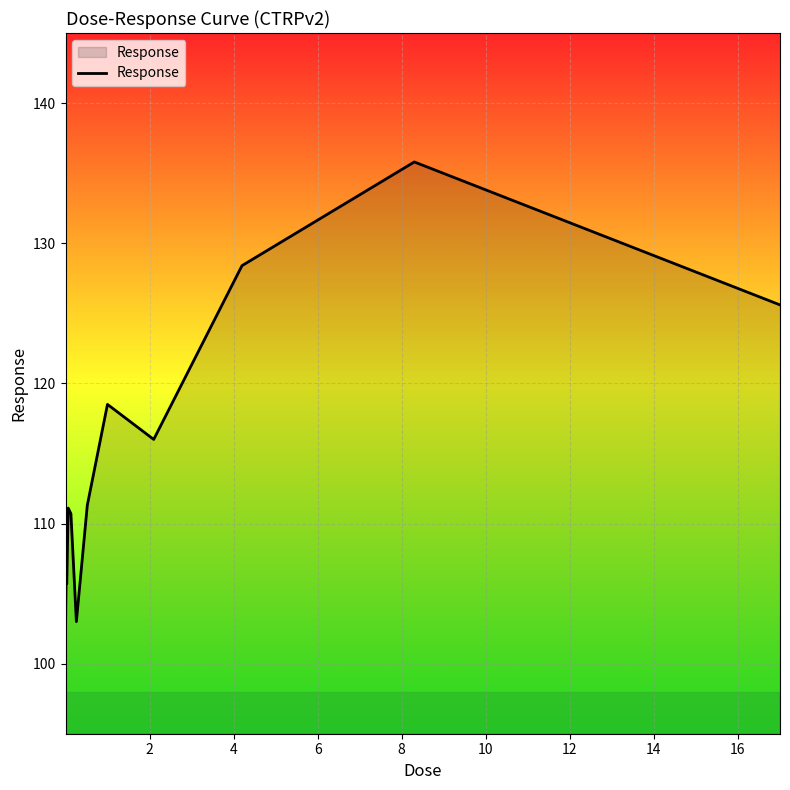

What is the minimum value shown in the chart?

102.8